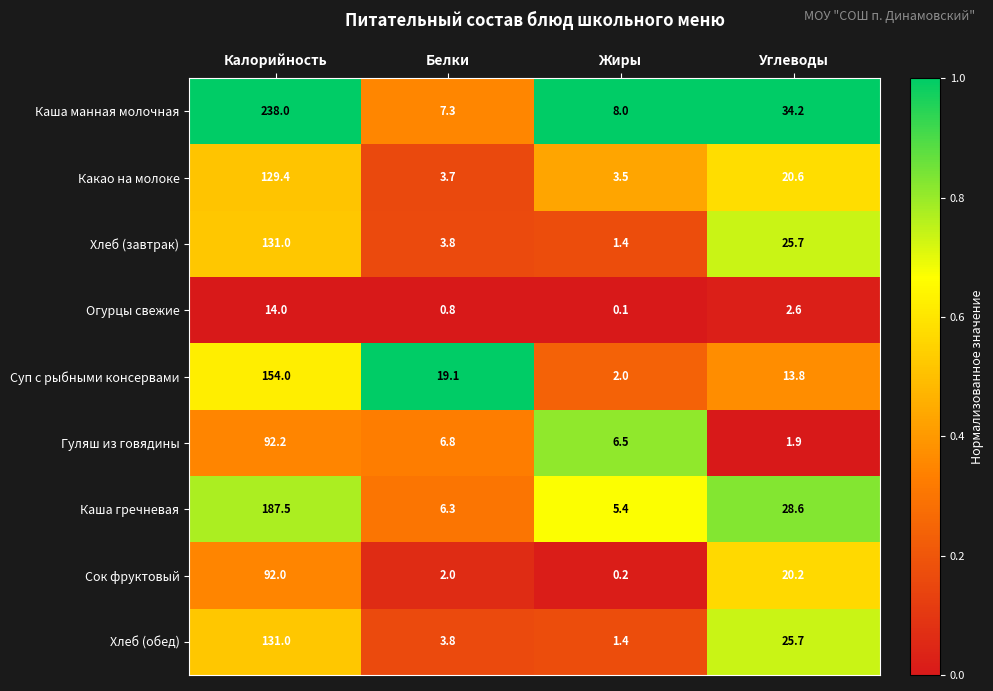

Read the Сок фруктовый value at Белки.

2.0